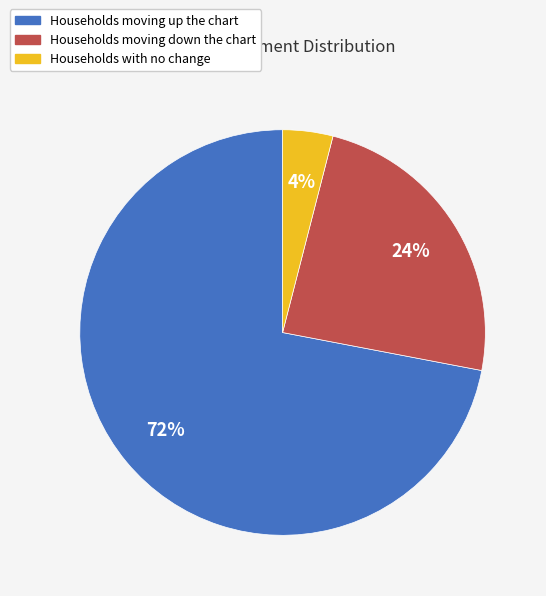

To the nearest percent, what is the average slice percentage?

33%